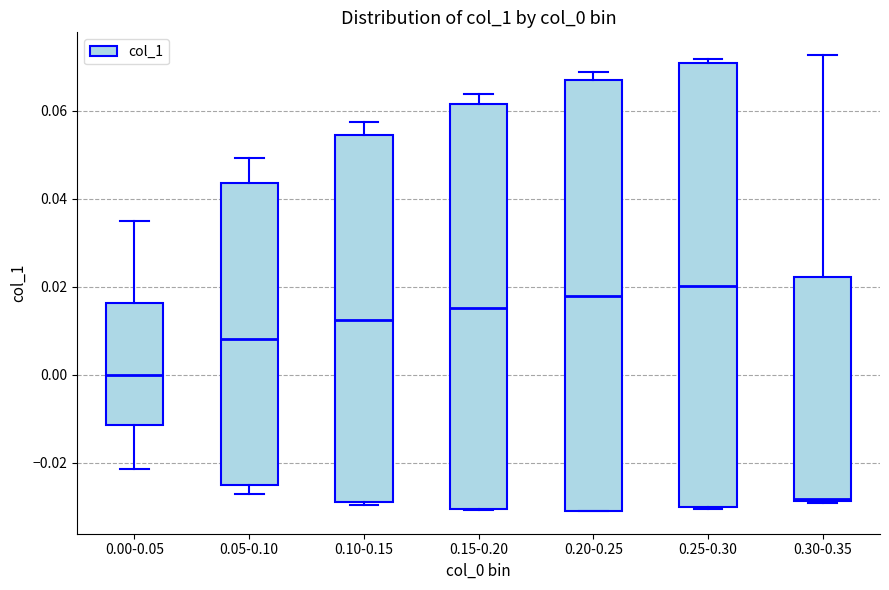

Which box is the tallest, from its lower edge to its upper edge?

0.25-0.30